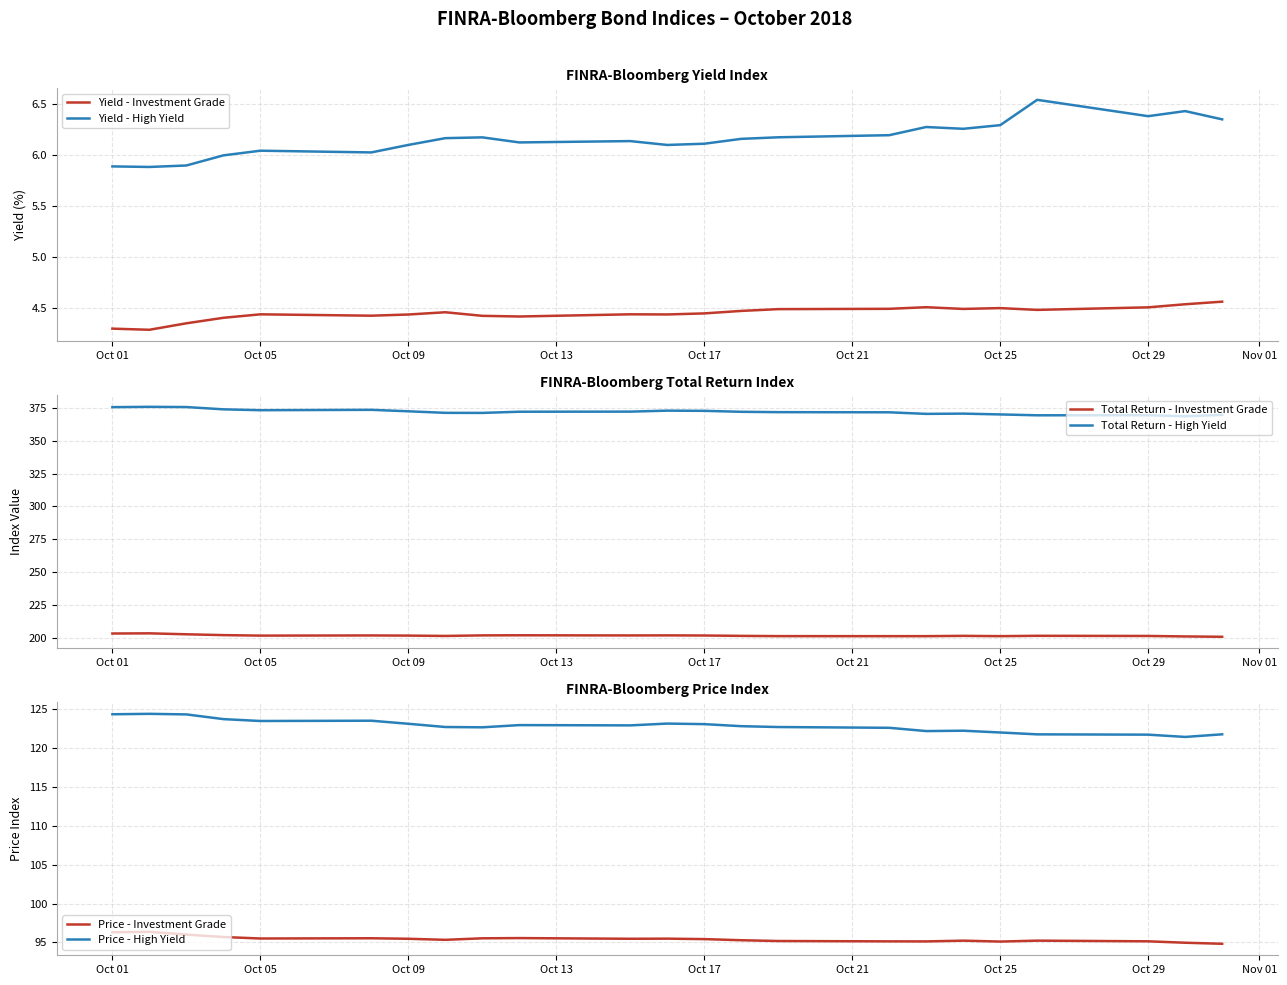

How many distinct data groups are displayed?

6